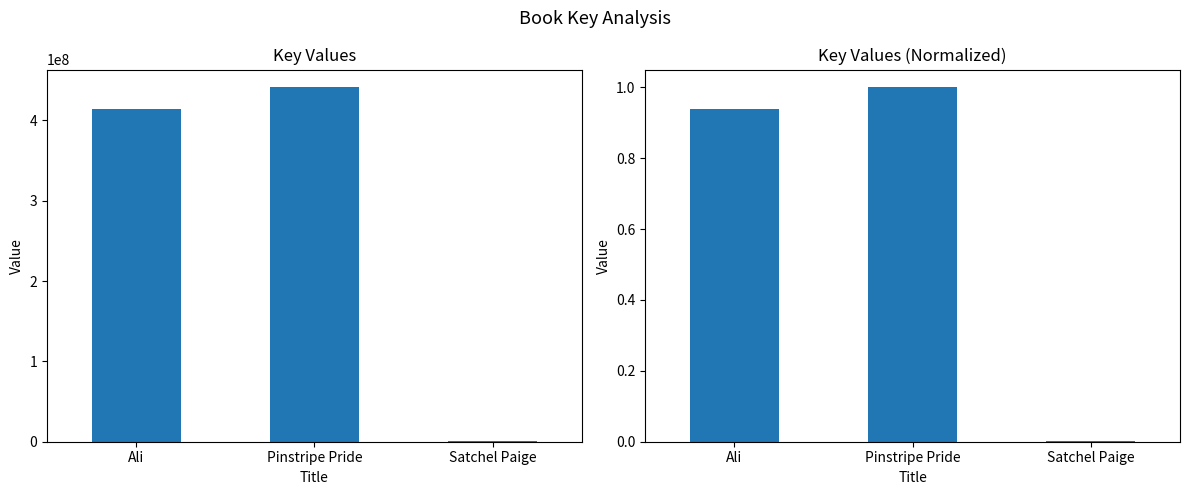

What is the lowest value of the Key series?

1061673.0